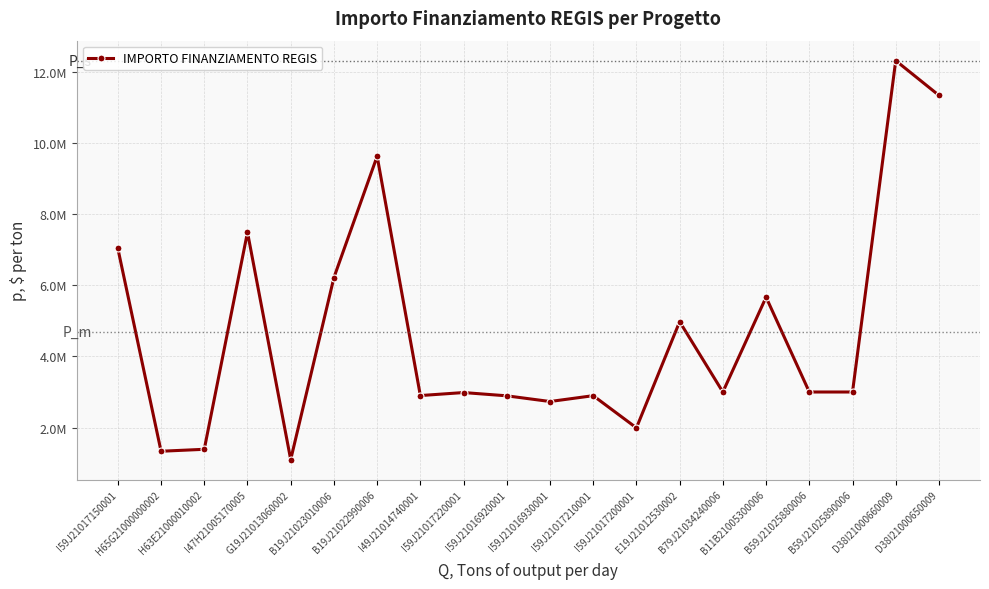

What is the label of the 19th point from the left?

D38I21000660009